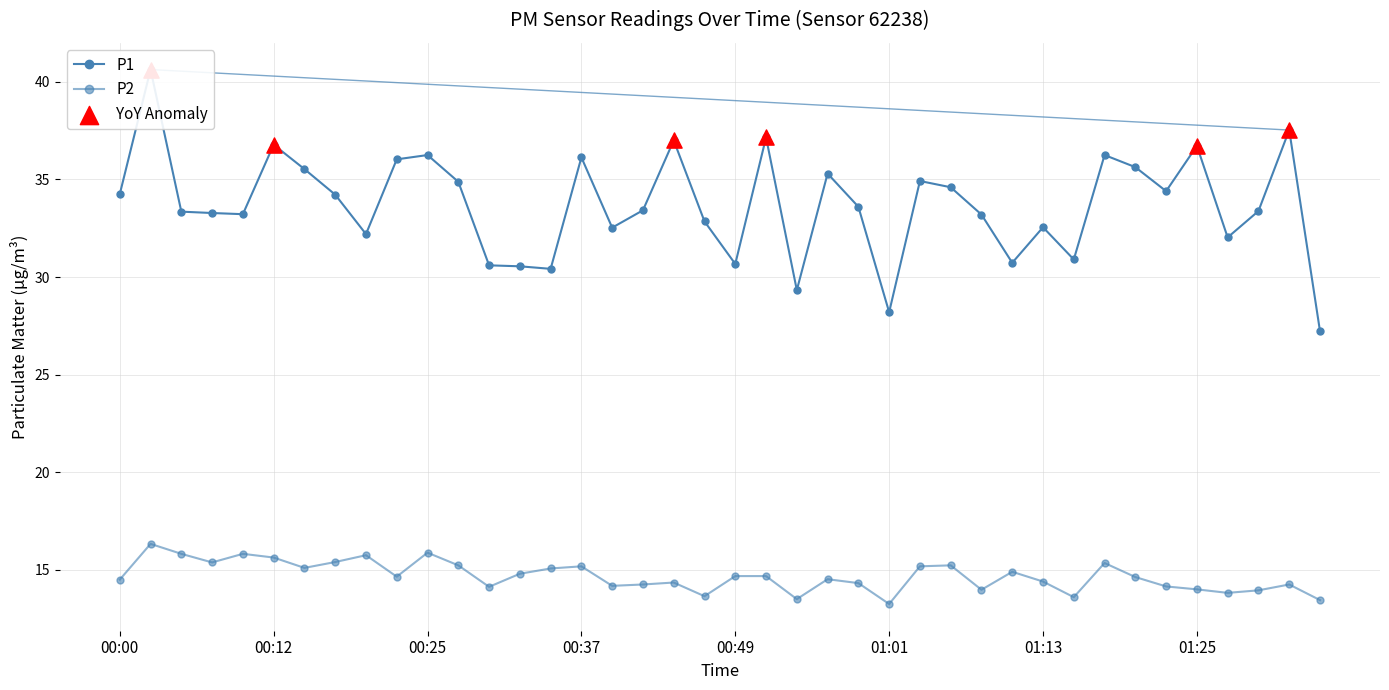

Is the value of P1 at 33 greater than the value of P2 at 21?

Yes